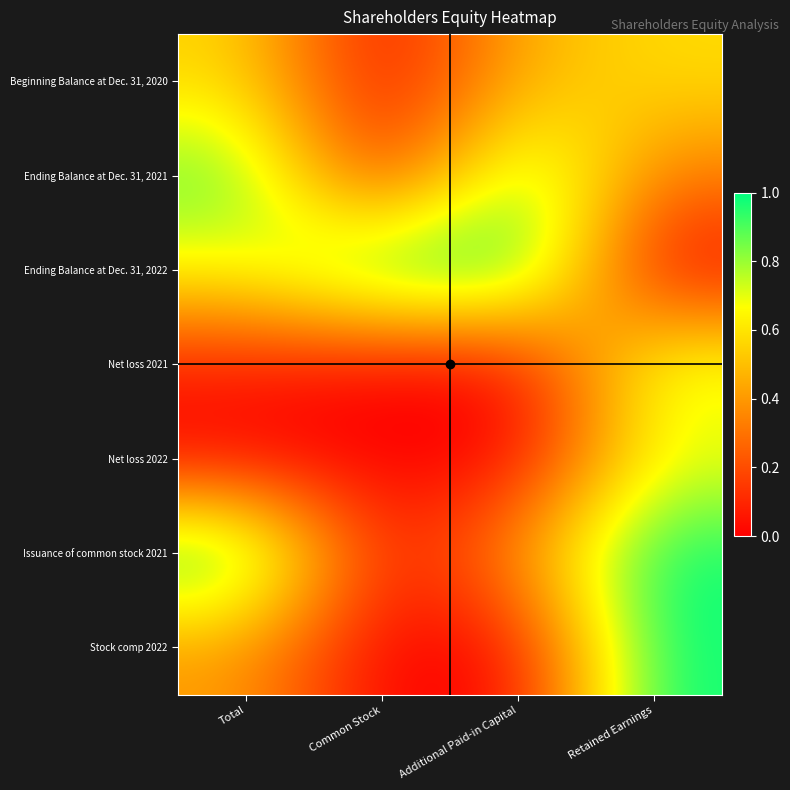

Which label corresponds to the largest value in the chart?

Common Stock